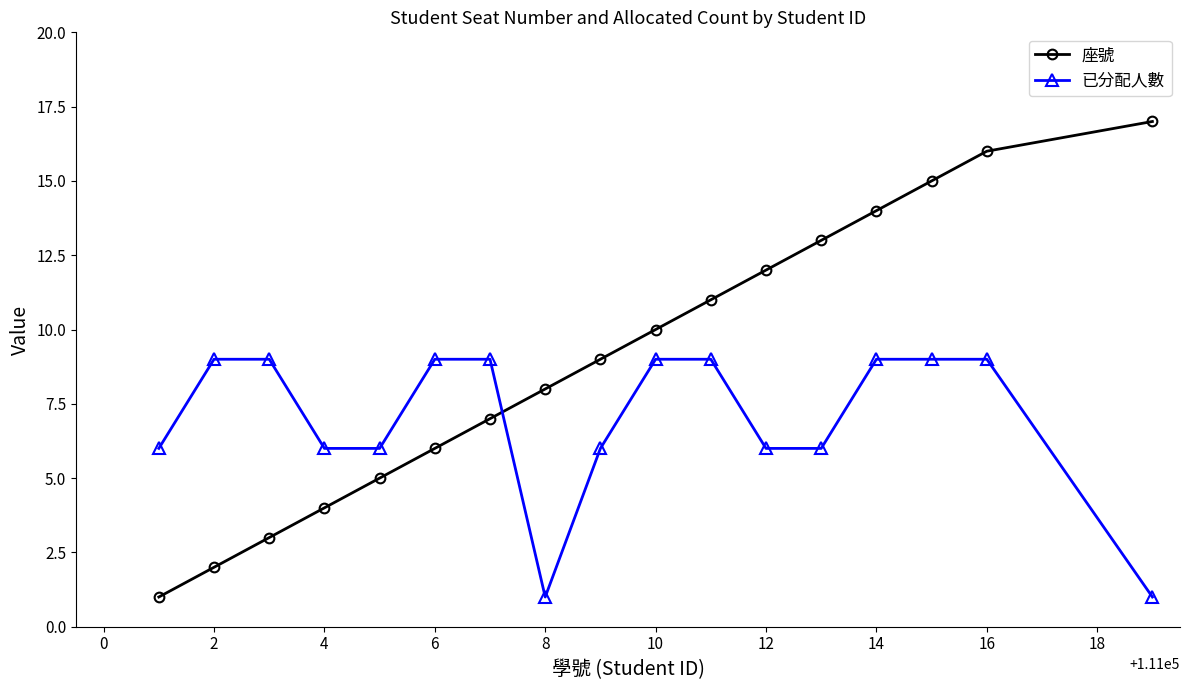

What is the sum of all 座號 values?

153